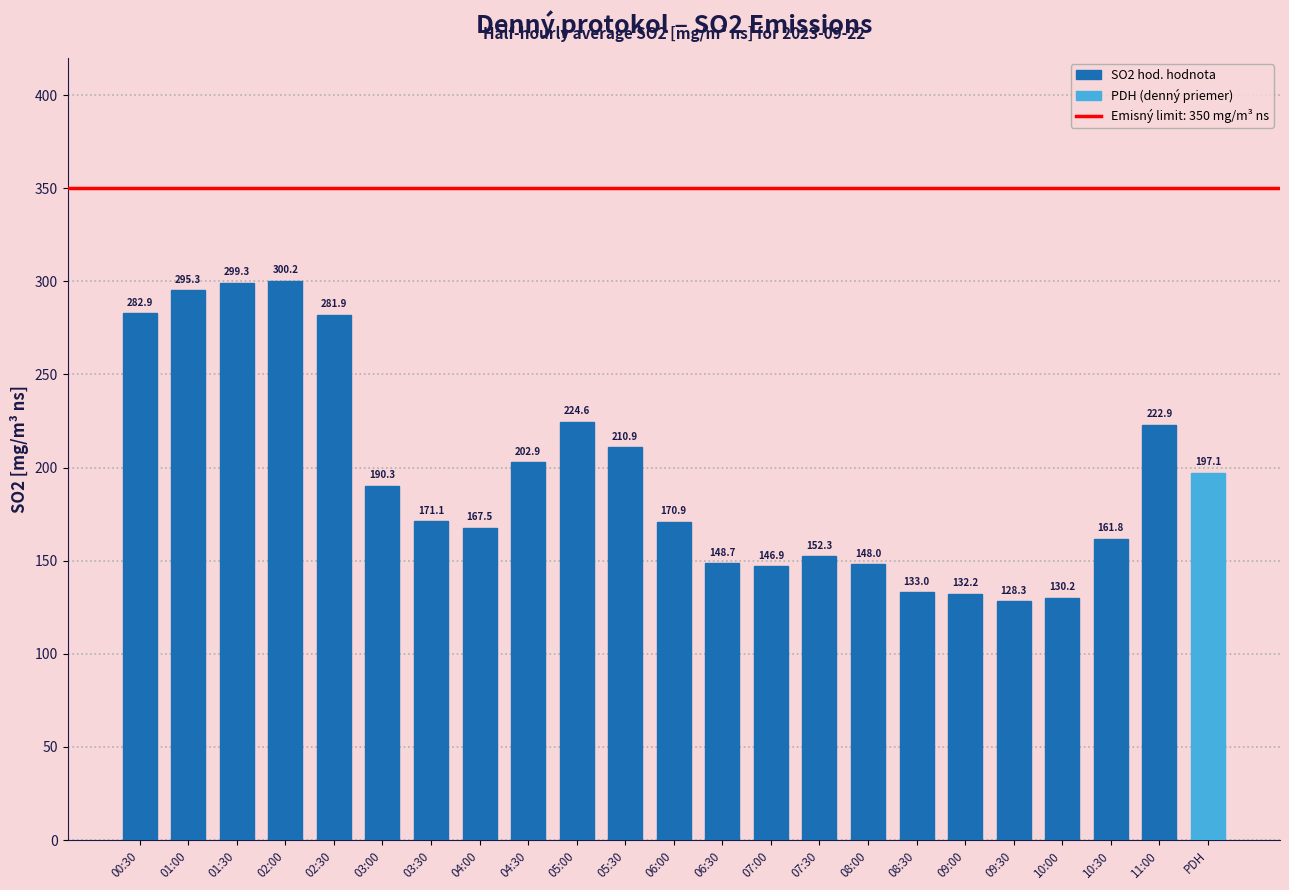

What is the difference between the maximum and second lowest values?

169.9